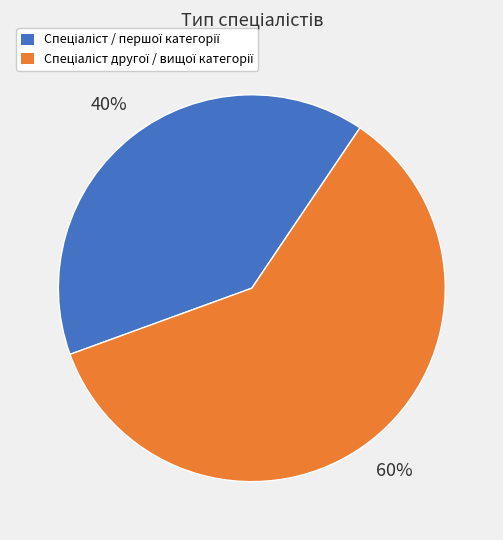

To the nearest percent, what is the difference between the largest and smallest slice percentages?

20%